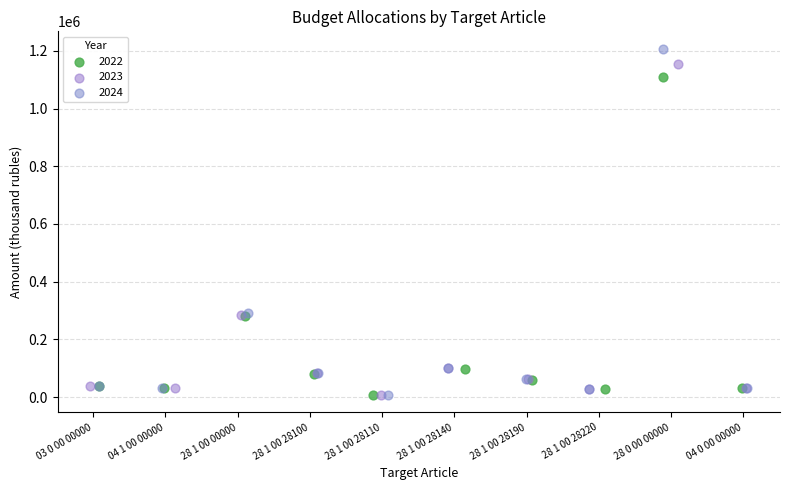

Which series has the widest spread of Y values?

2024